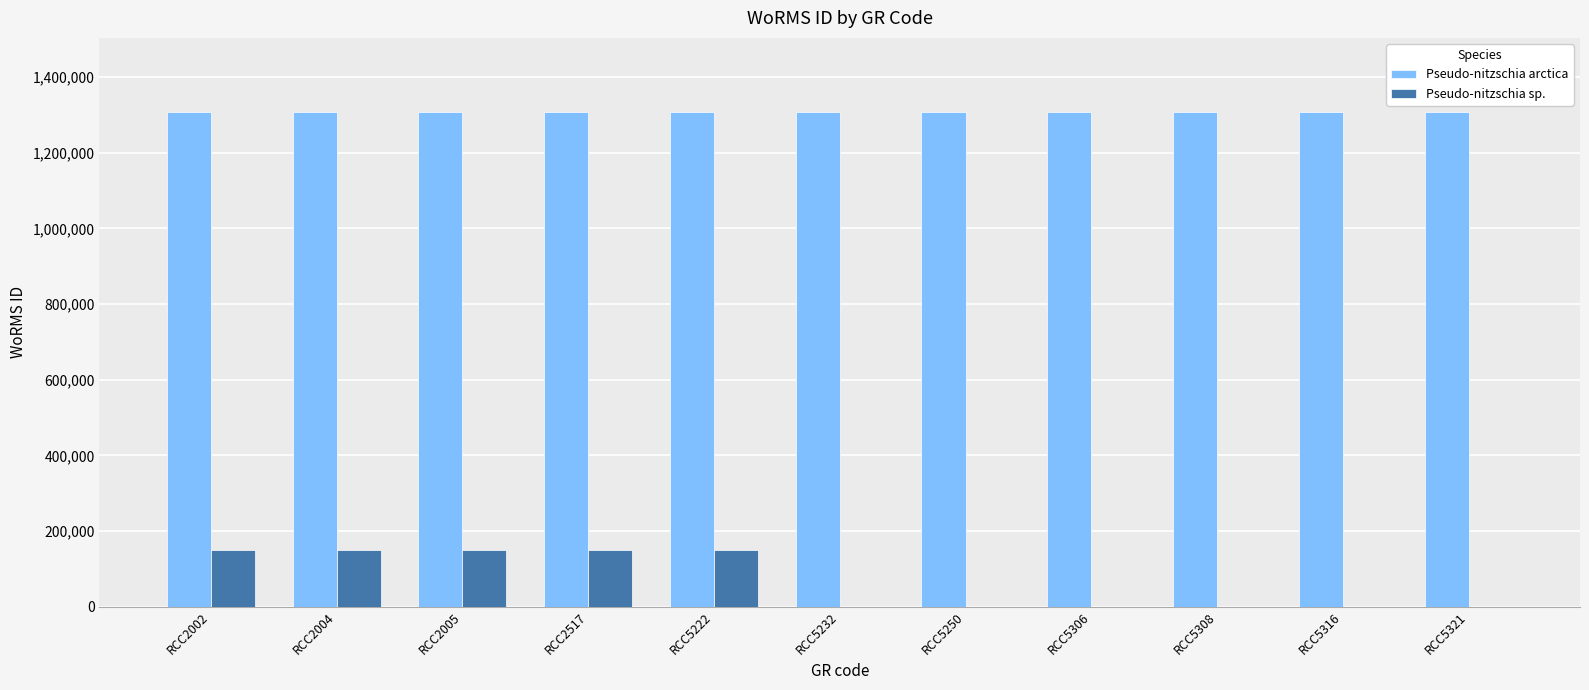

What is the average value of the Pseudo-nitzschia sp. series?

67796